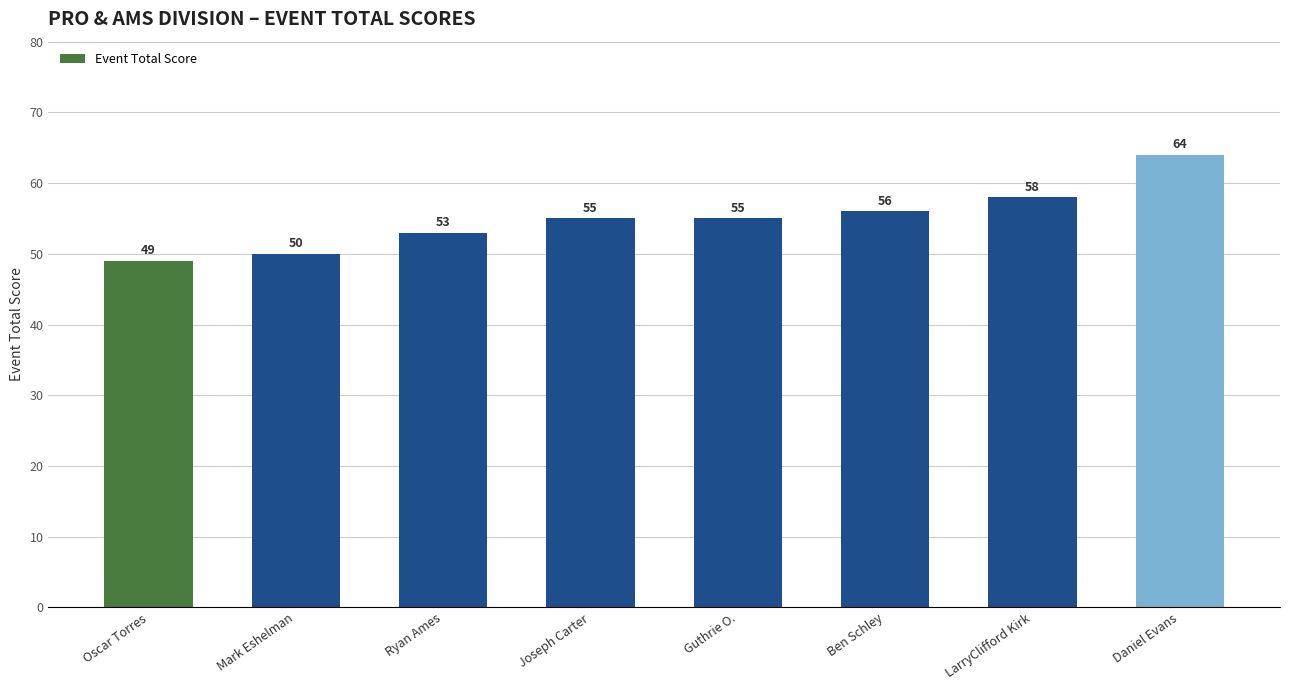

Between Ryan Ames and Joseph Carter, which is larger?

Joseph Carter